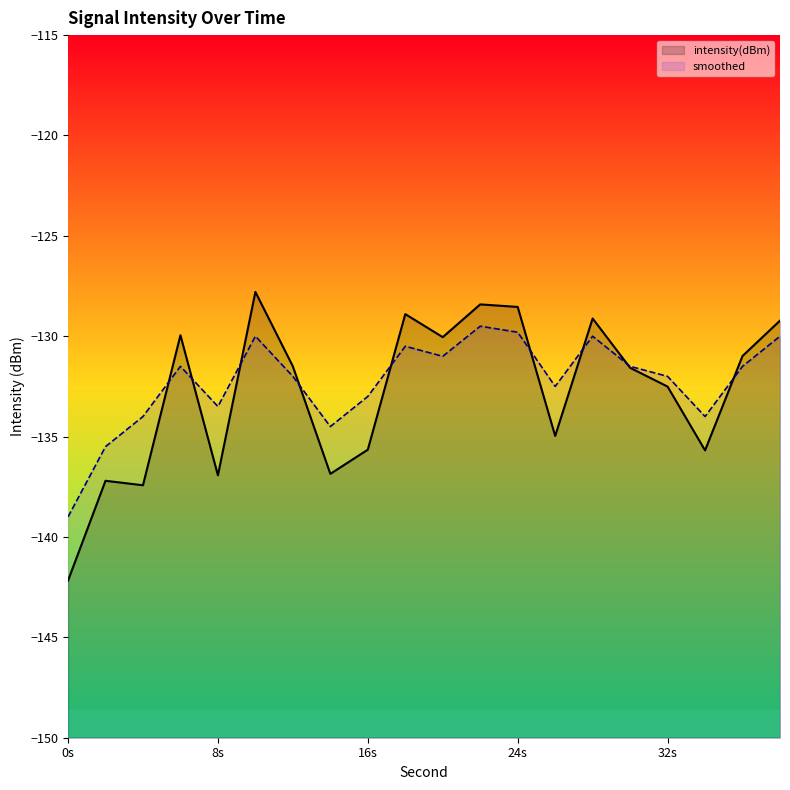

At how many categories does at least one series exceed -139?

19